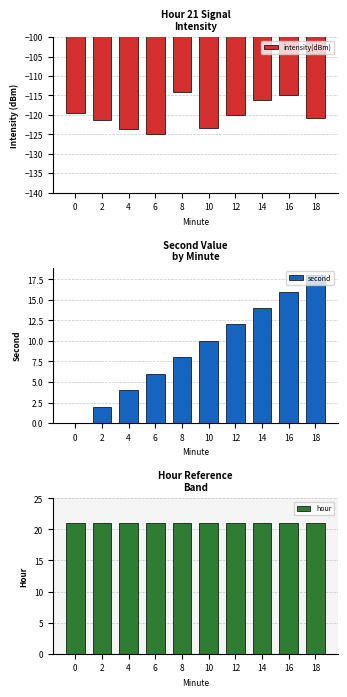

Which series has the largest total across all categories?

hour